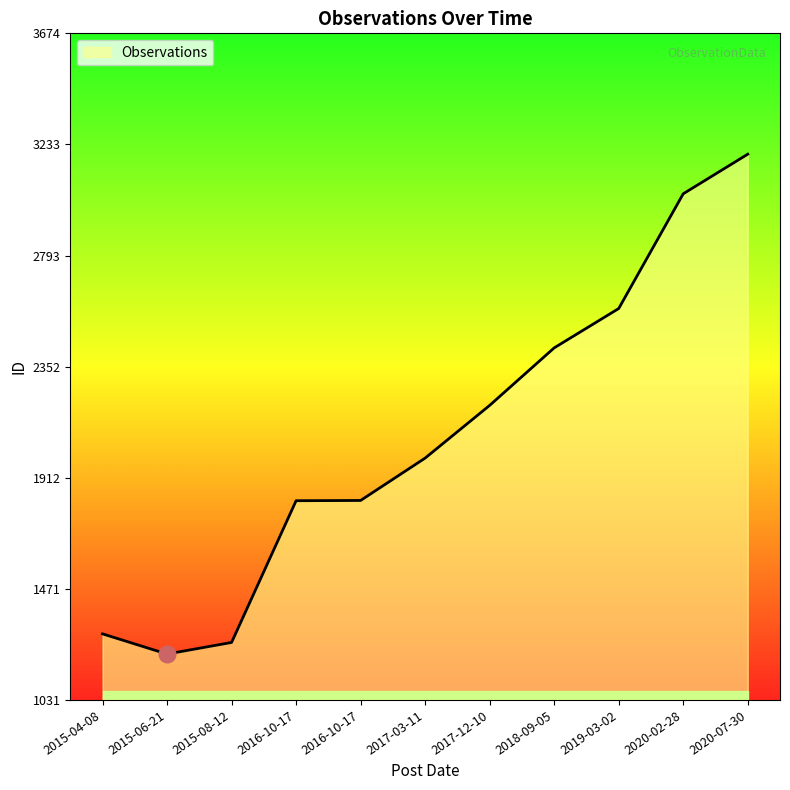

How many points are lower than both their immediate neighbors (excluding endpoints)?

1